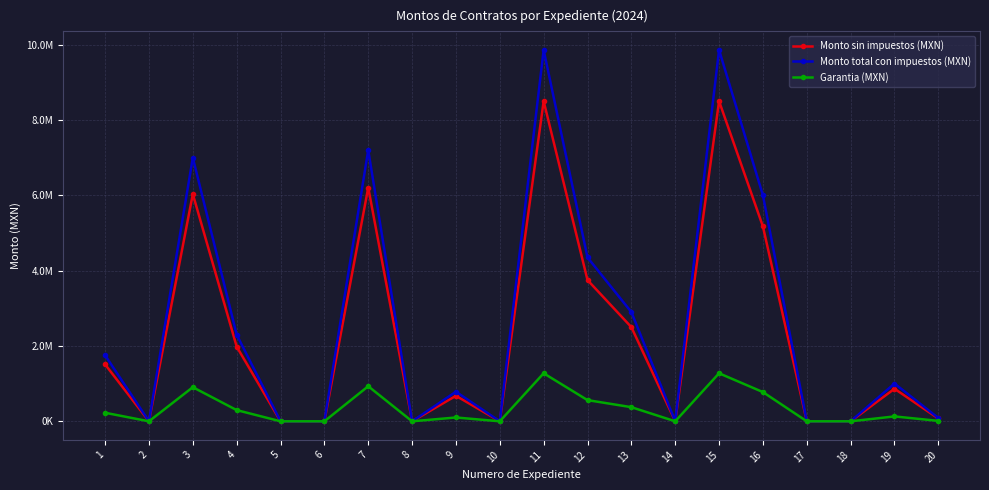

Which series changed the most between 9 and 12?

Monto total con impuestos (MXN)